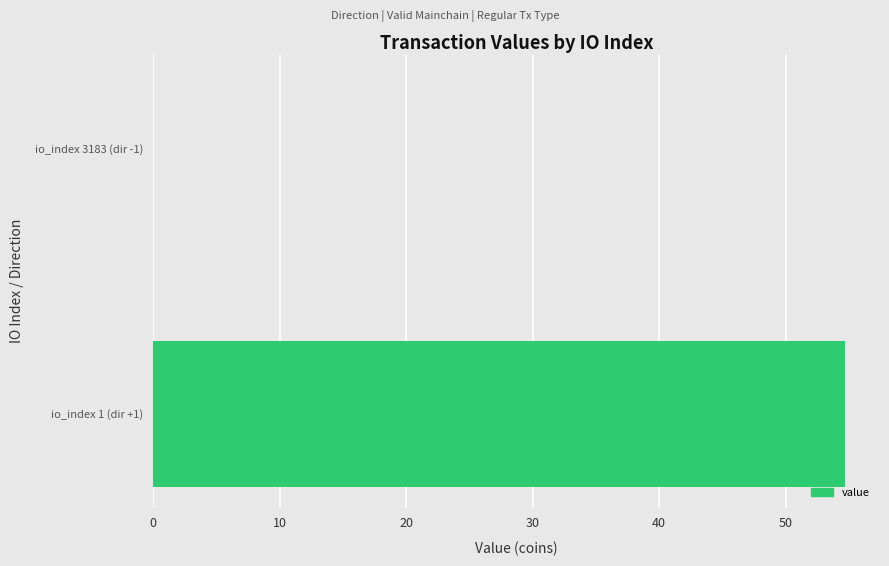

What is the greatest value displayed?

54.7